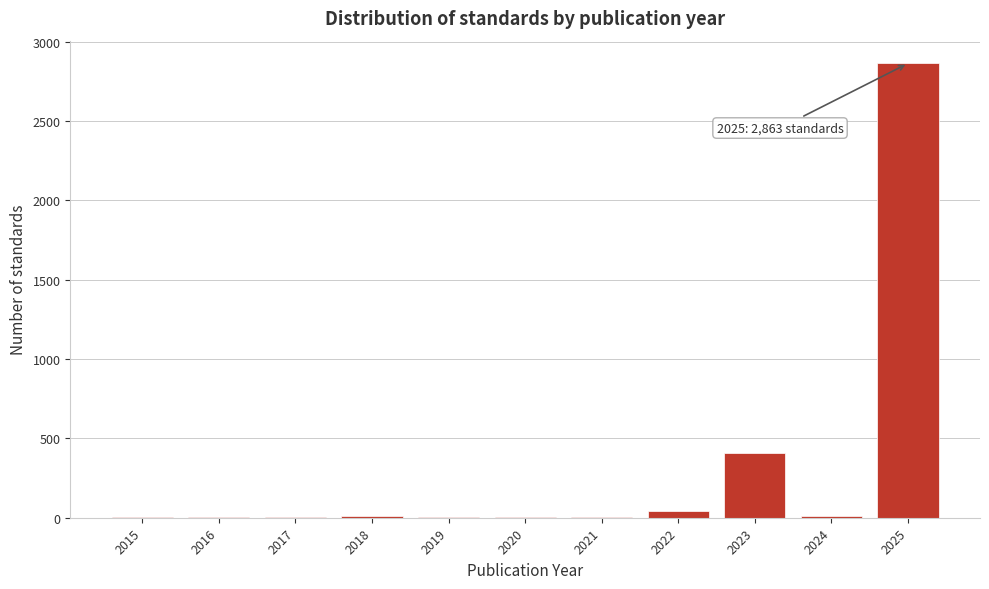

Where is the data nearest to the value 1432?

2023